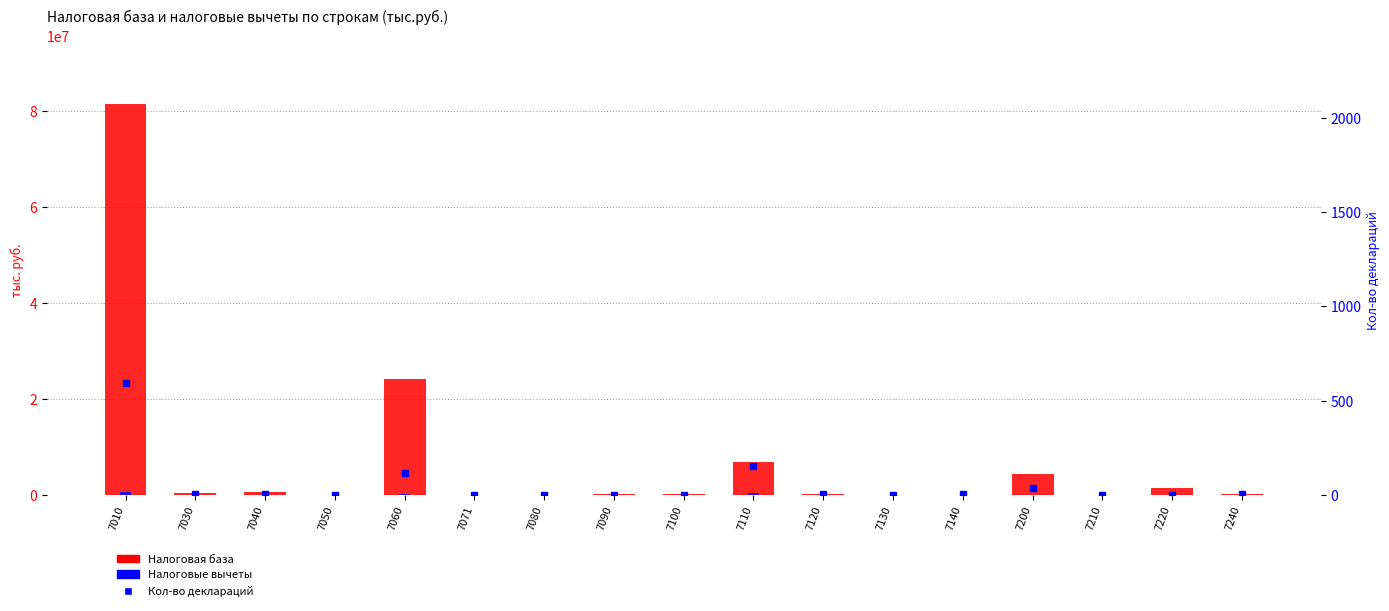

How many categories are shown in the chart?

17